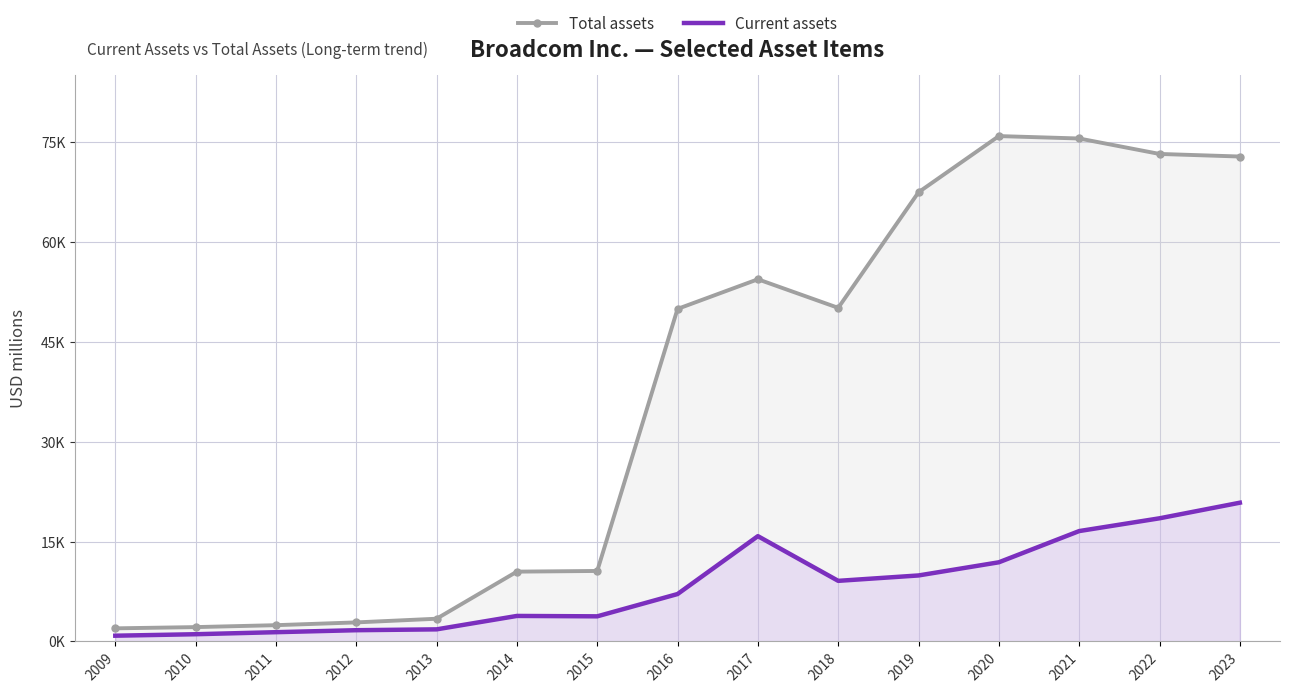

True or false: Total assets and Current assets intersect in this chart.

False